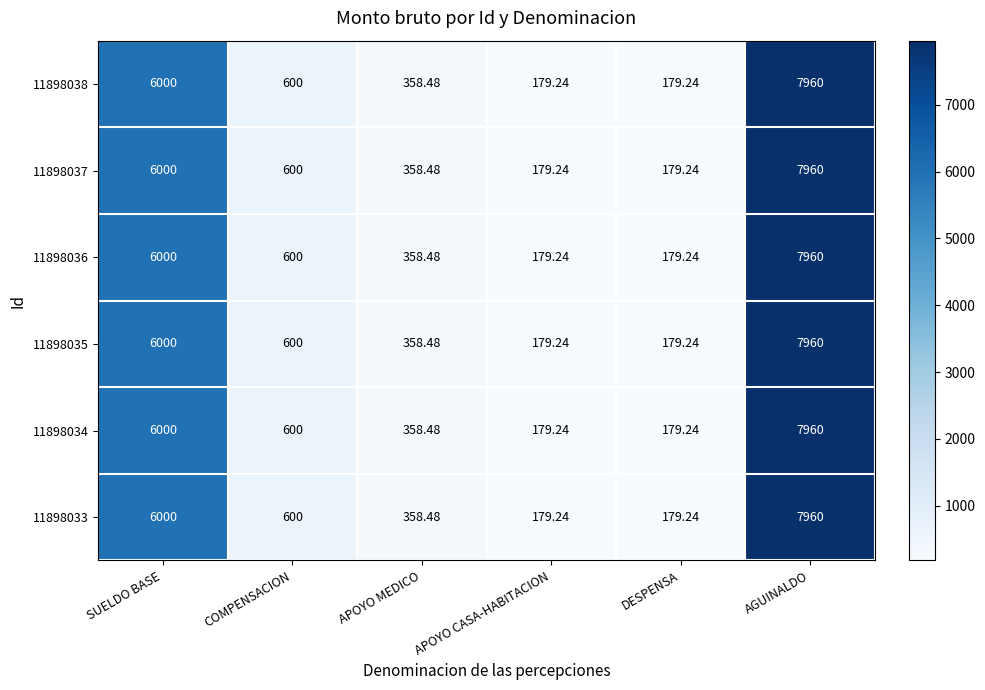

How many categories are shown in the chart?

6